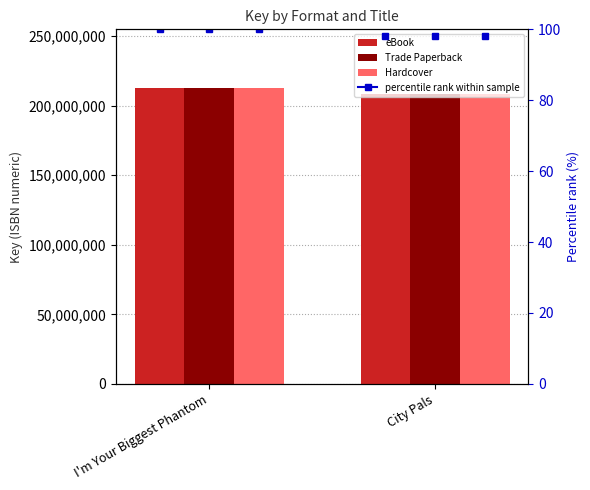

At City Pals, list the series in order from largest to smallest.

eBook, Trade Paperback, Hardcover